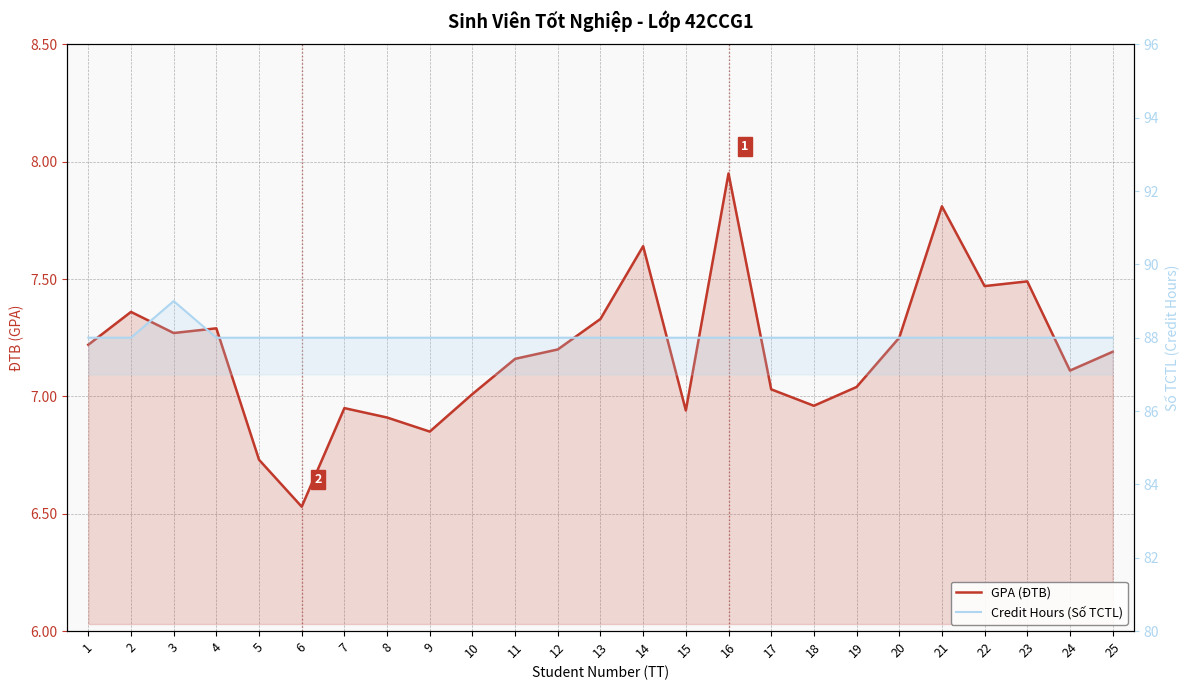

What is the value of the Credit Hours (Số TCTL) point at the 4th from the left?

88.0